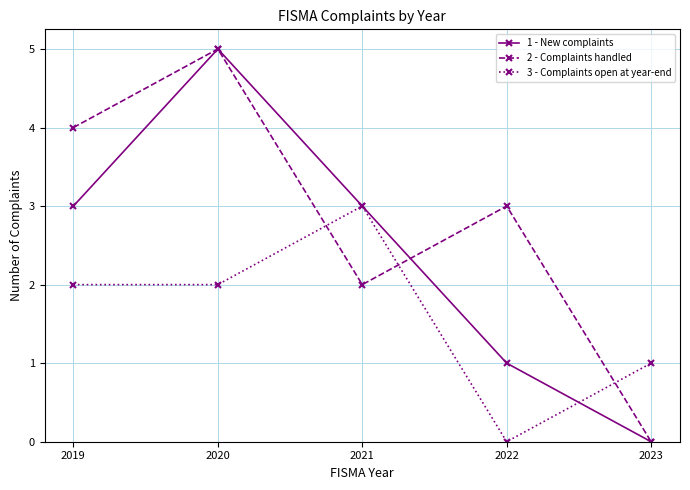

What is the difference between the highest and lowest values at 2020?

3